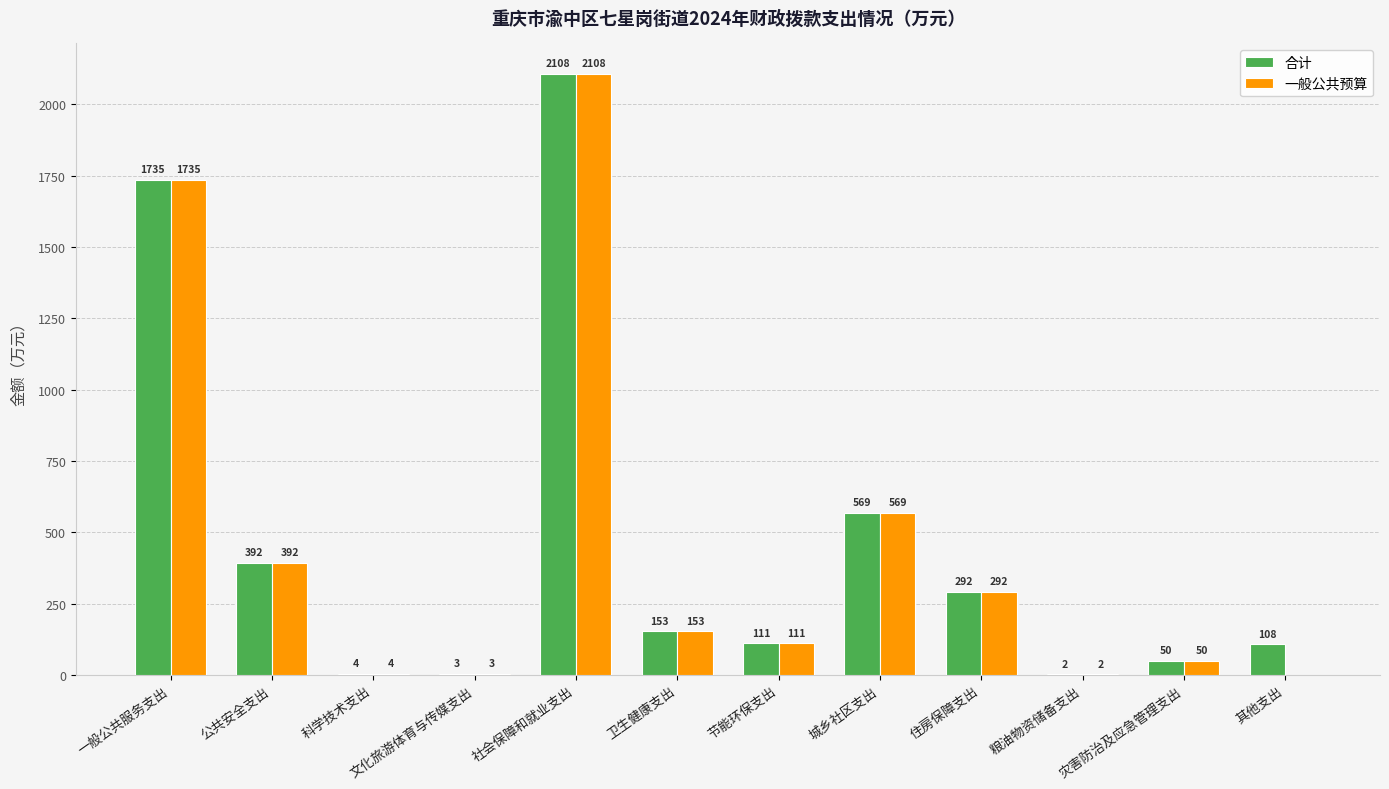

What is the total value across all series at 粮油物资储备支出?

4.0